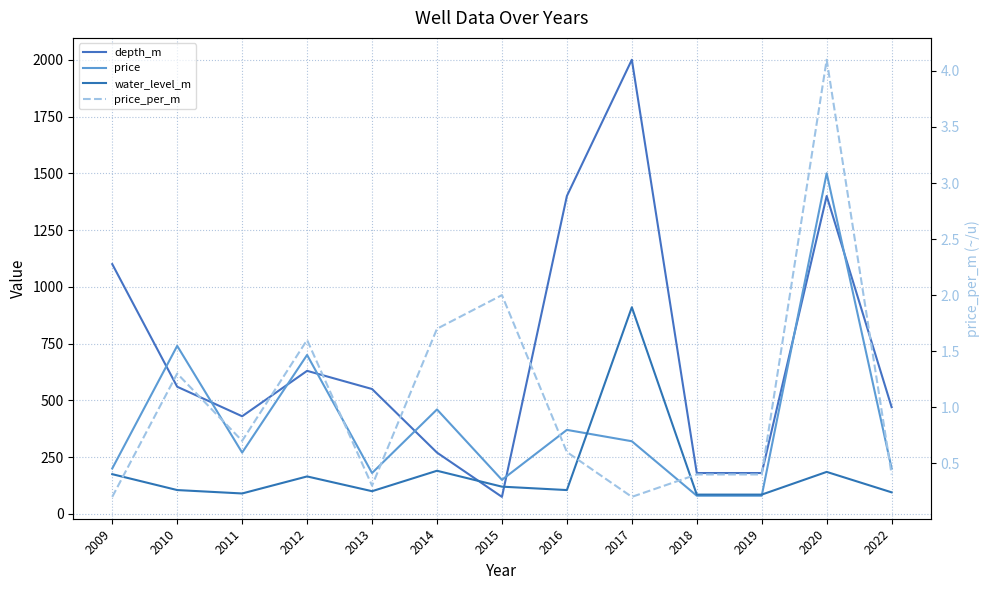

What is the value of the depth_m point at the 5th from the left?

550.0